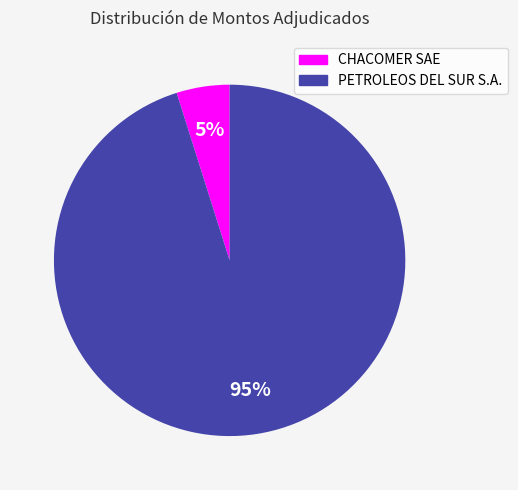

What is the ratio of the value at CHACOMER SAE to the value at PETROLEOS DEL SUR S.A.?

0.1